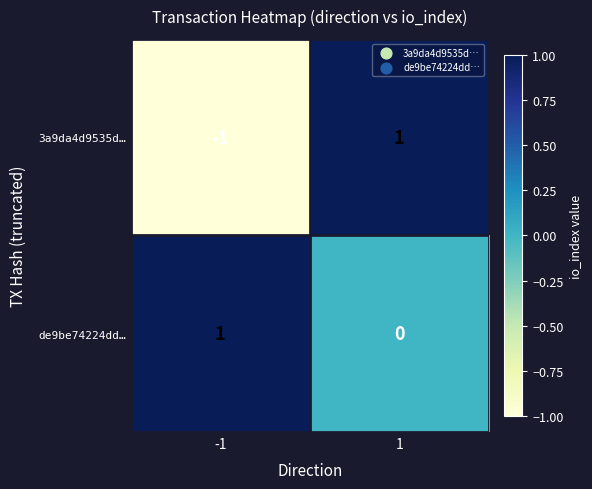

Rank the series at 1 from highest to lowest value.

3a9da4d9535d…, de9be74224dd…